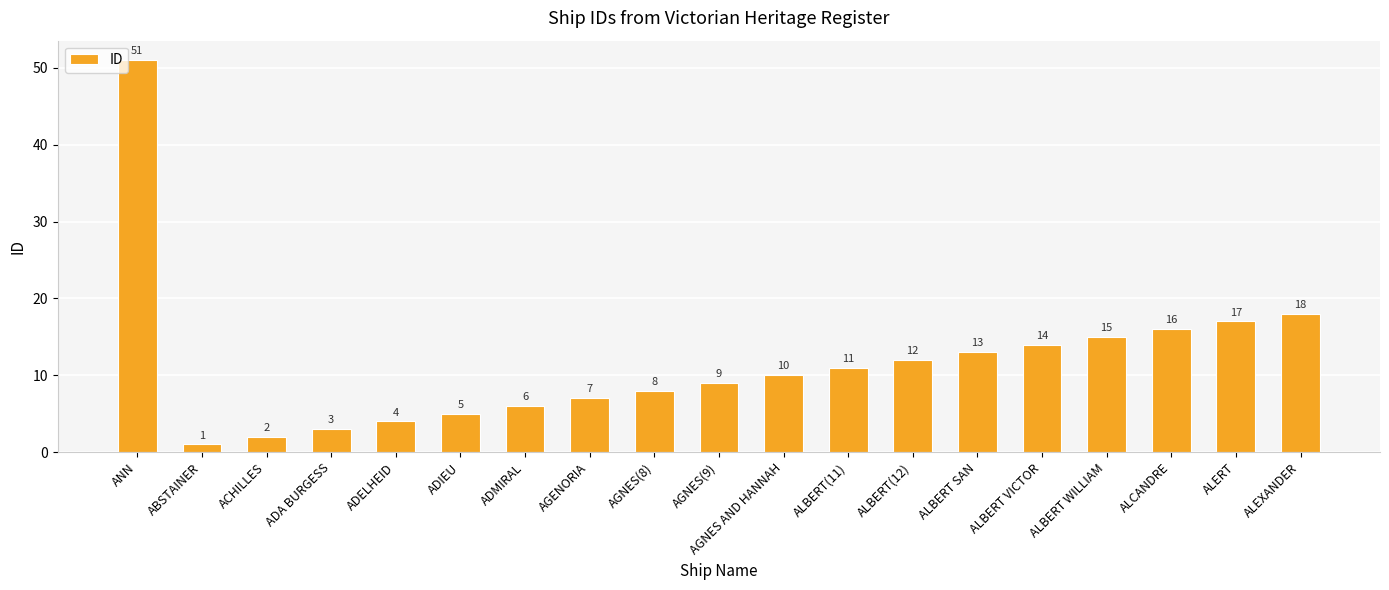

Reading left to right, list all the values displayed in this chart.

ANN=51	ABSTAINER=1	ACHILLES=2	ADA BURGESS=3	ADELHEID=4	ADIEU=5	ADMIRAL=6	AGENORIA=7	AGNES(8)=8	AGNES(9)=9	AGNES AND HANNAH=10	ALBERT(11)=11	ALBERT(12)=12	ALBERT SAN=13	ALBERT VICTOR=14	ALBERT WILLIAM=15	ALCANDRE=16	ALERT=17	ALEXANDER=18